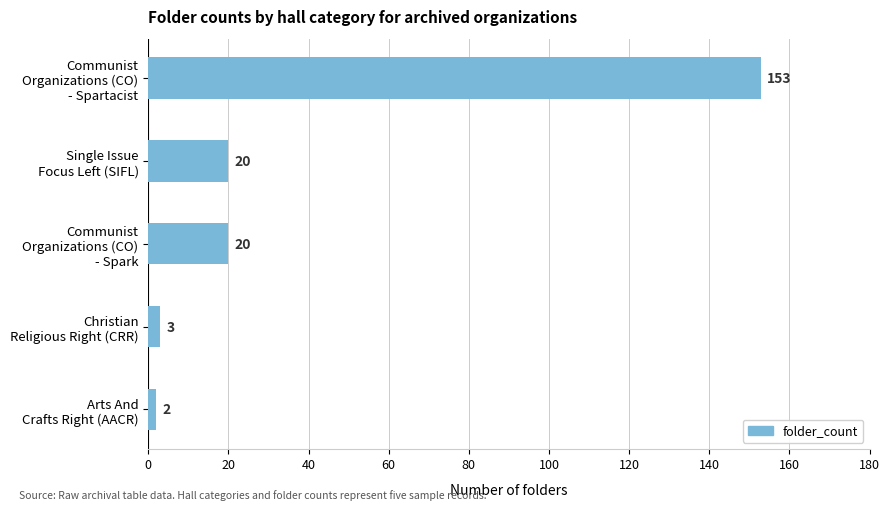

Count the number of categories in the chart.

5